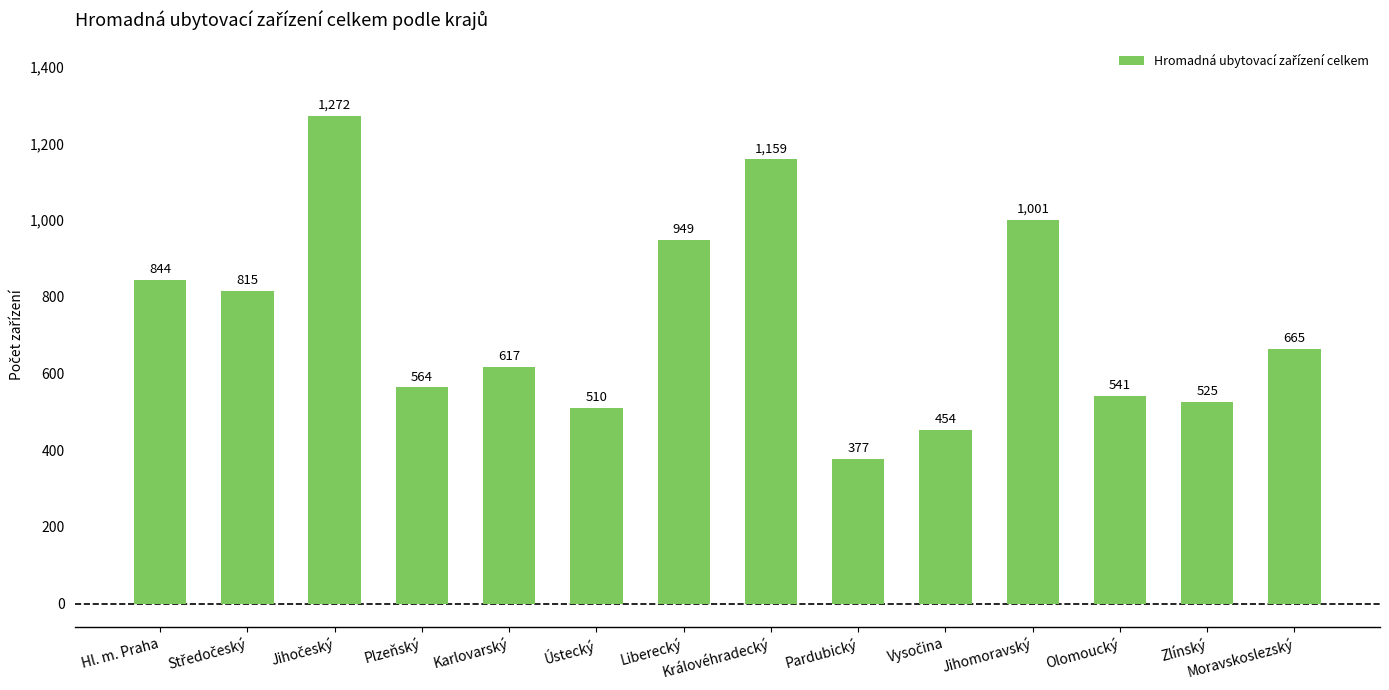

What is the value of the 1st bar from the left?

844